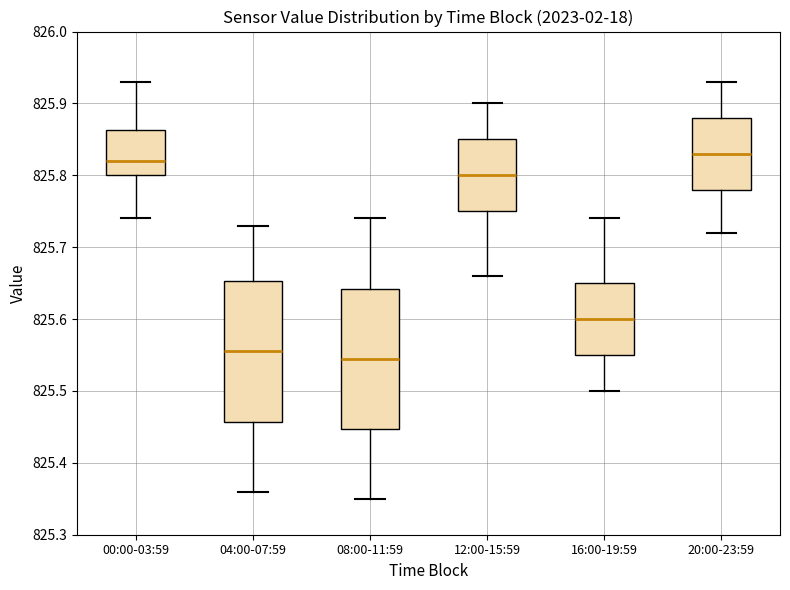

Reading left to right, read every box against the y-axis: the position of its median line, the range the box covers, and the ends of its whiskers. The values are not printed on the chart, so give them approximately, as read against the axis.

00:00-03:59: median 825.82, box 825.80 to 825.86, whiskers 825.74 to 825.93
04:00-07:59: median 825.56, box 825.46 to 825.65, whiskers 825.36 to 825.73
08:00-11:59: median 825.55, box 825.45 to 825.64, whiskers 825.35 to 825.74
12:00-15:59: median 825.80, box 825.75 to 825.85, whiskers 825.66 to 825.90
16:00-19:59: median 825.60, box 825.55 to 825.65, whiskers 825.50 to 825.74
20:00-23:59: median 825.83, box 825.78 to 825.88, whiskers 825.72 to 825.93